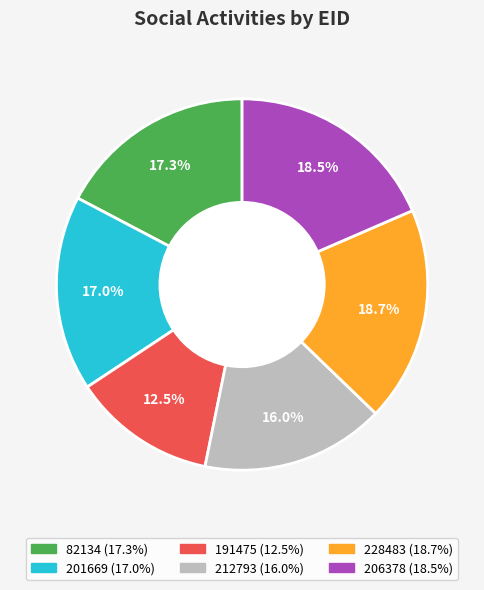

What percentage is NOT represented by 82134?

82.7%